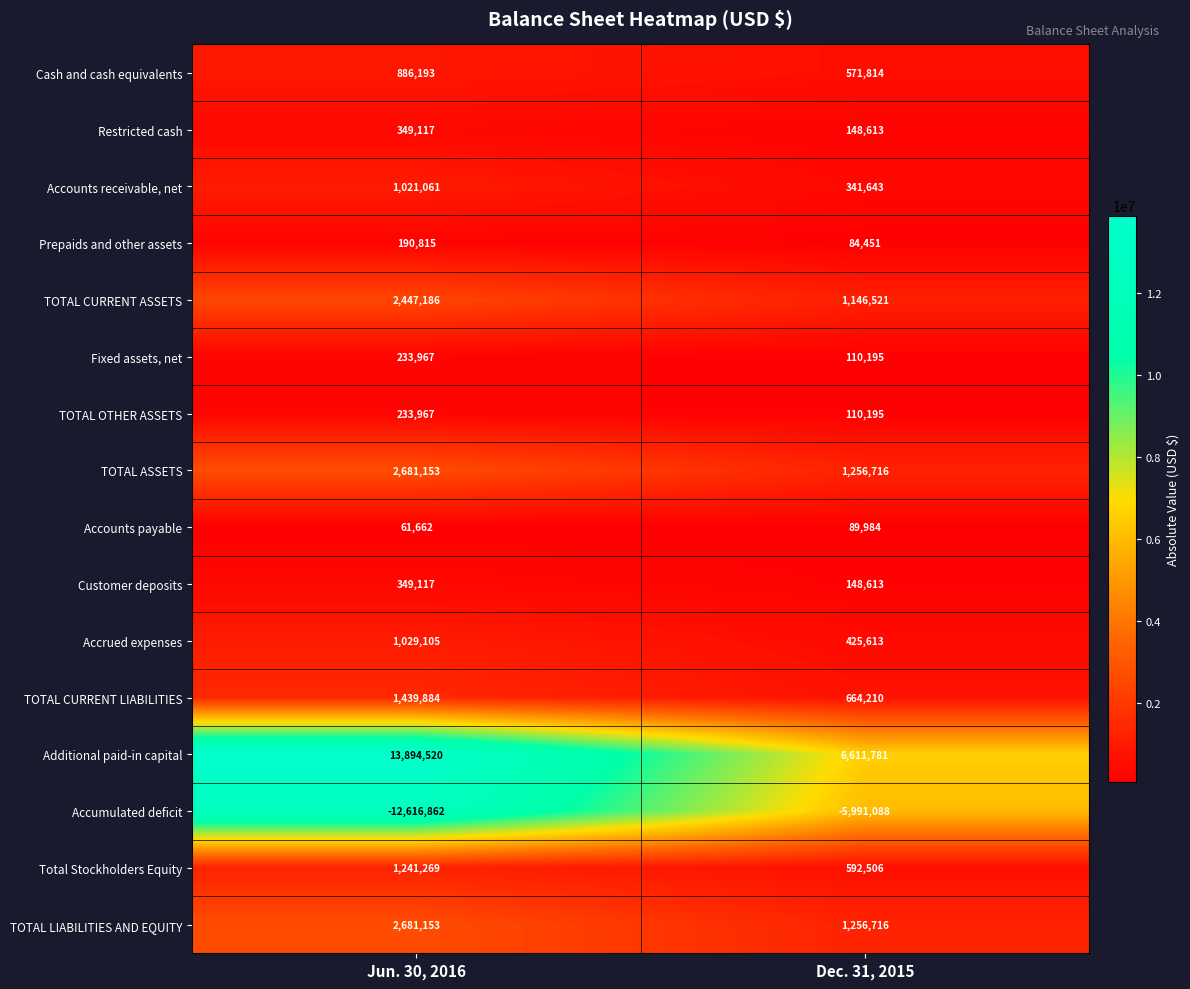

What is the average value of the Fixed assets, net series?

172081